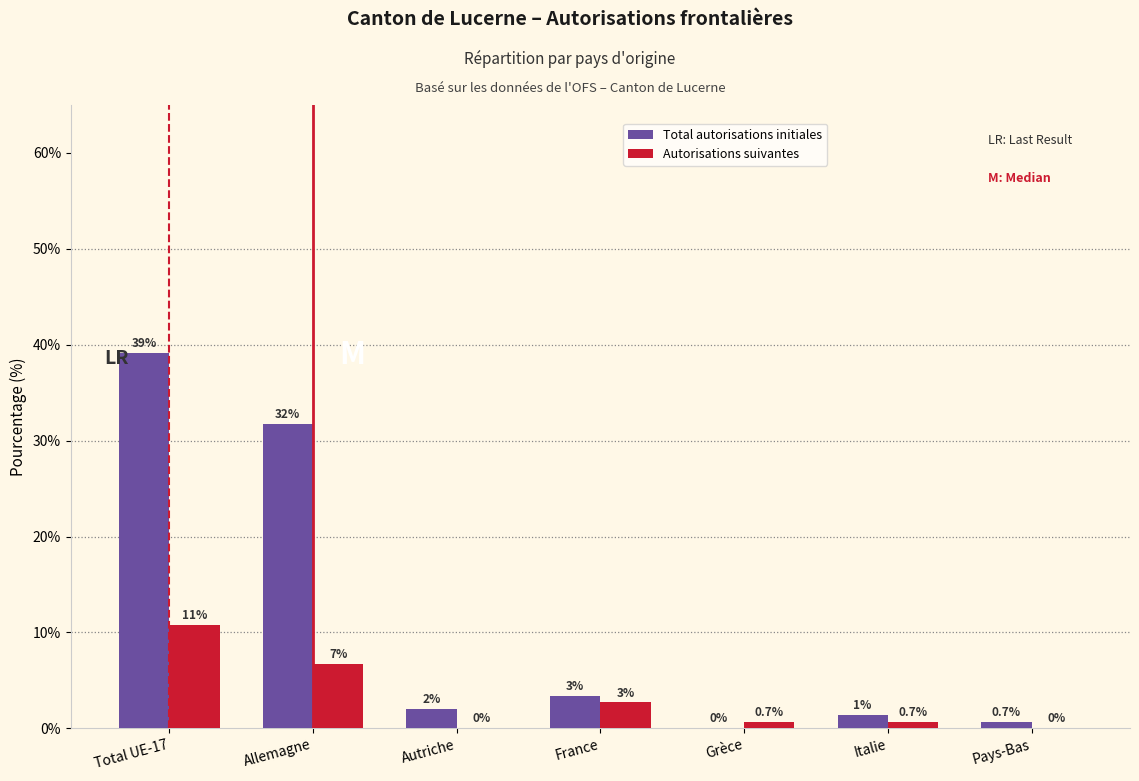

The Total autorisations initiales series shows 61.0 at Total UE-17. True or false?

False